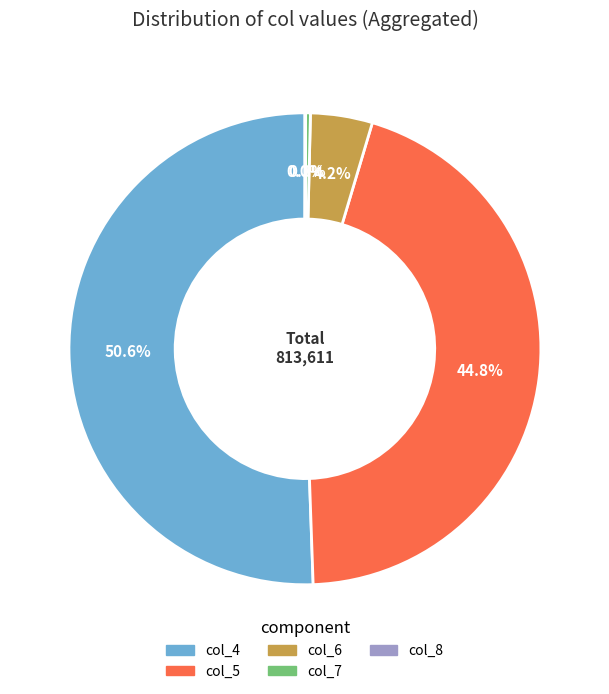

Do col_7 and col_5 together represent more than half of the pie?

No